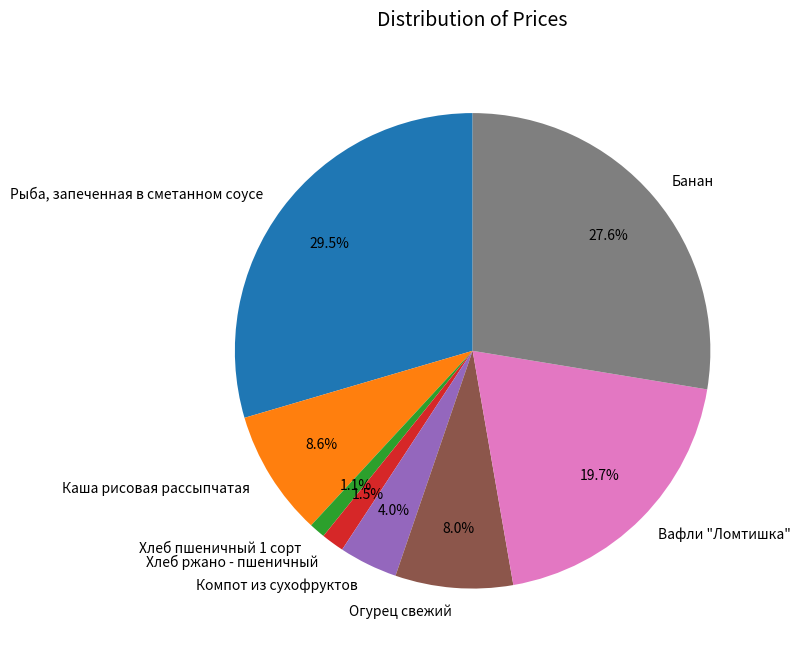

What percentage do Хлеб пшеничный 1 сорт and Вафли "Ломтишка" together represent?

20.8%